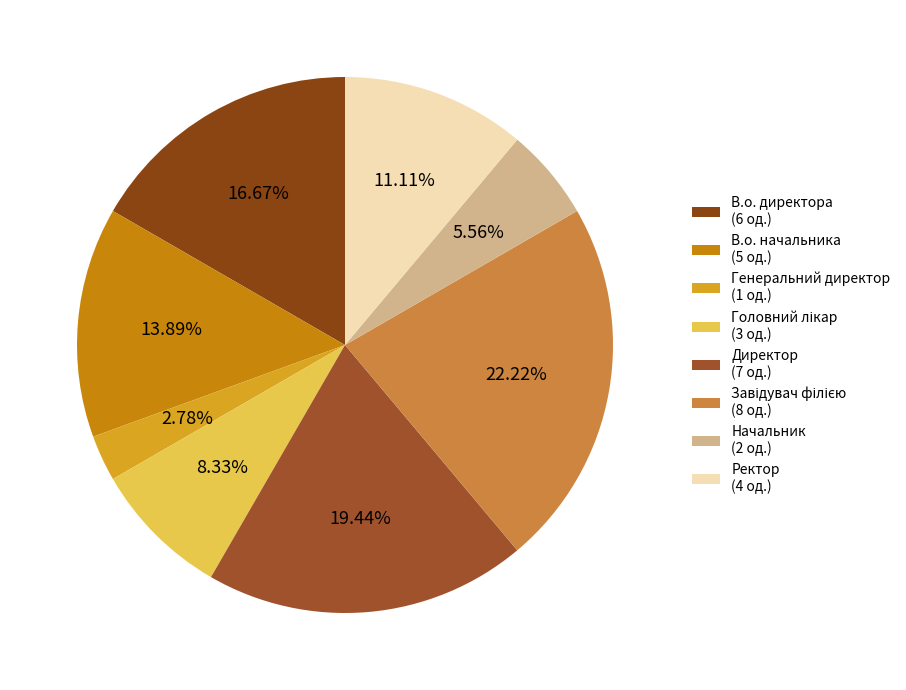

What is the smallest slice in the pie chart?

Генеральний директор